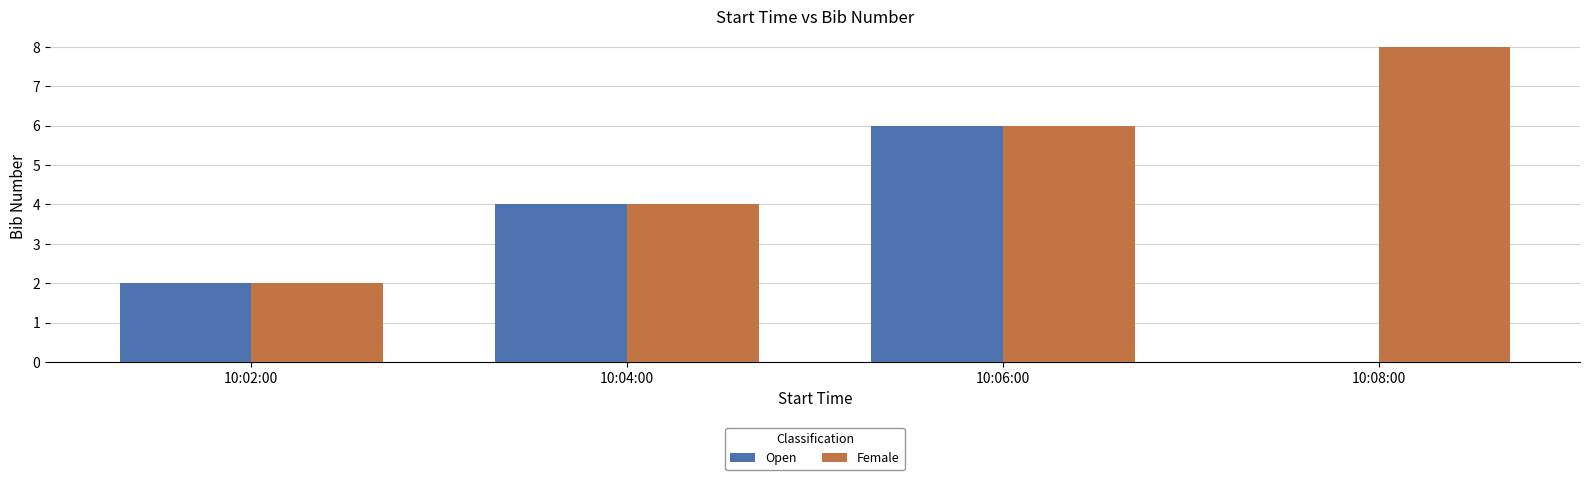

Reading left to right, what are all the values shown in this chart?

Open: 2	4	6	0
Female: 2	4	6	8